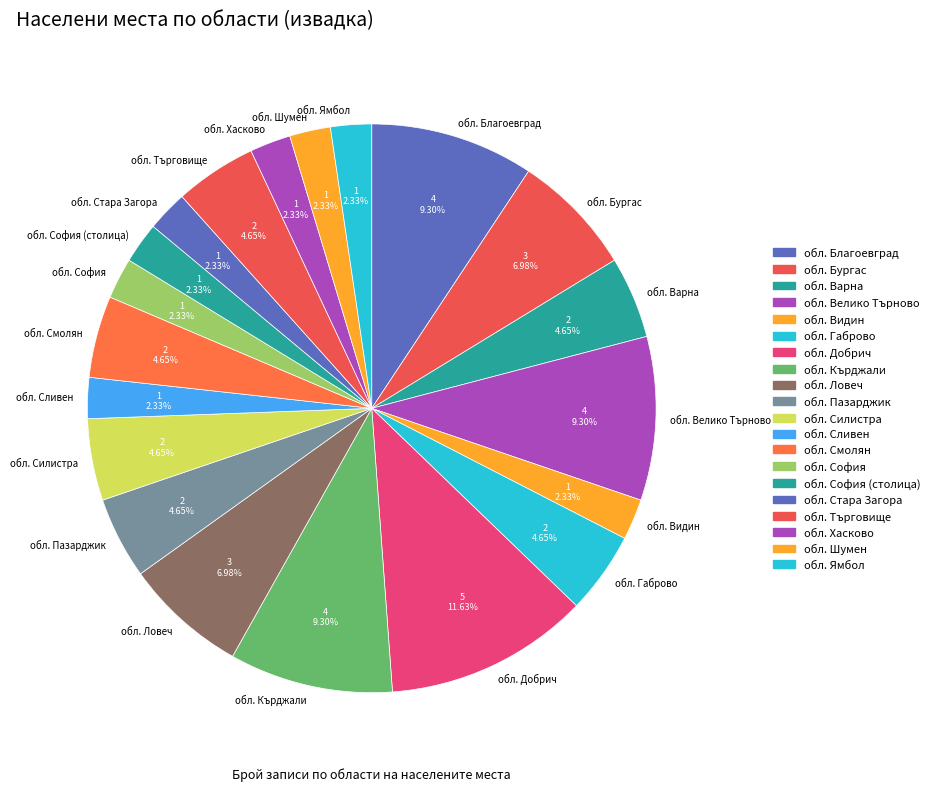

How many segments does this pie chart have?

20